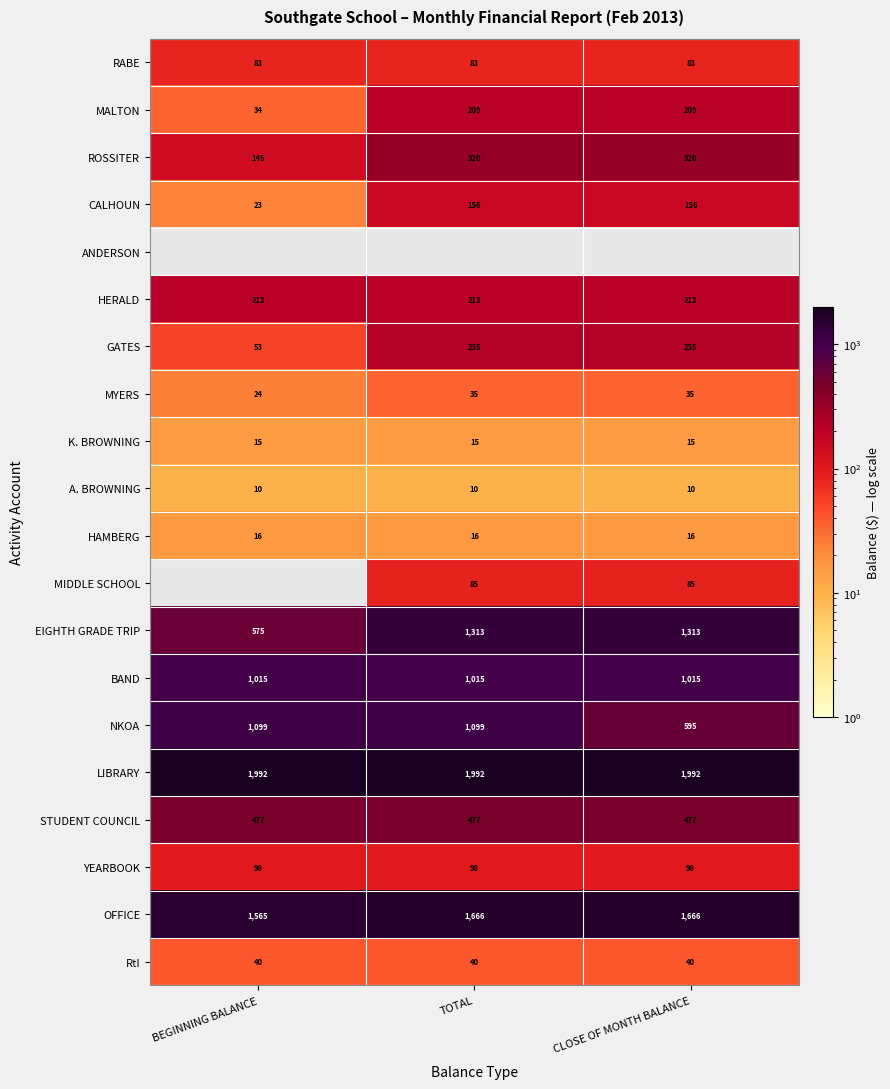

Which has a higher value, TOTAL or CLOSE OF MONTH BALANCE?

TOTAL